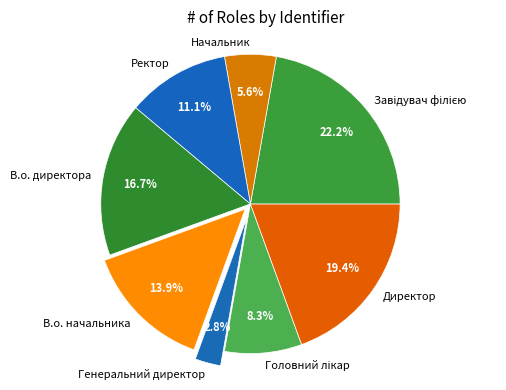

Does any single category account for the majority?

No